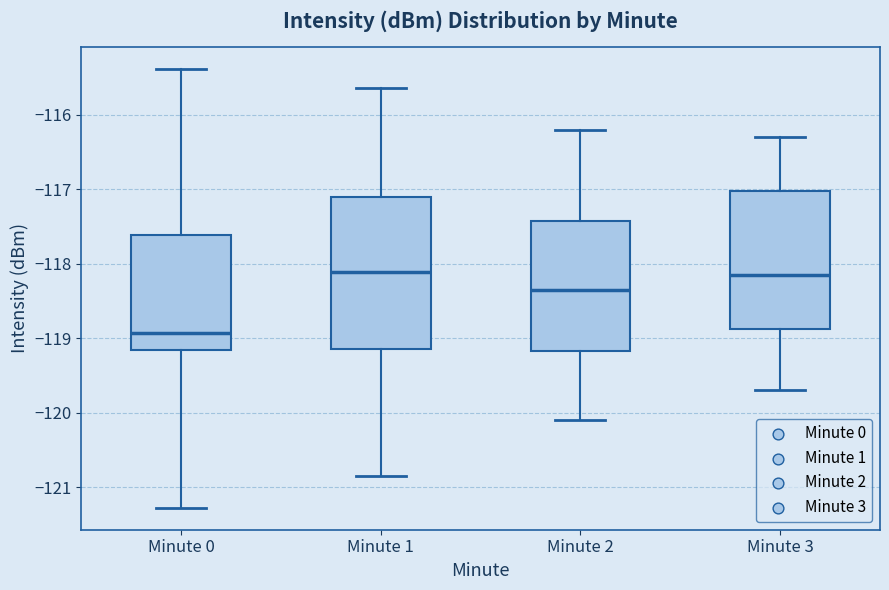

Where is the upper edge of the box for Minute 1 on the y-axis? The values are not printed on the chart, so give them approximately, as read against the axis.

-117.1